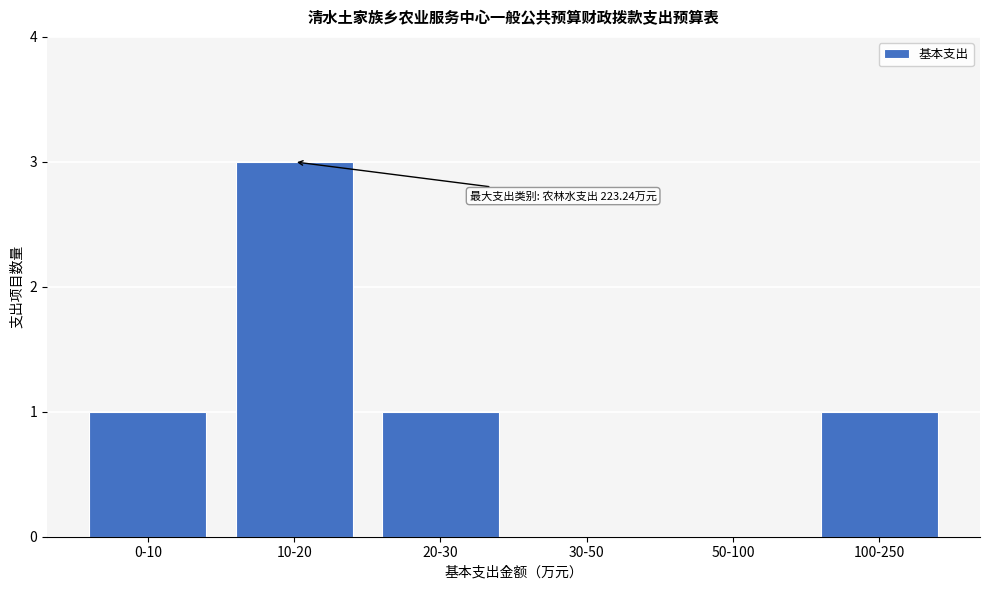

Reading left to right, what are all the values shown in this chart?

0-10=1	10-20=3	20-30=1	30-50=0	50-100=0	100-250=1